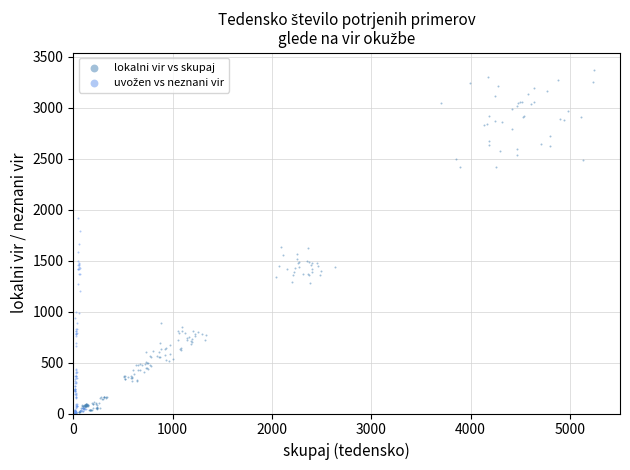

Which series reaches the maximum Y coordinate?

lokalni vir vs skupaj